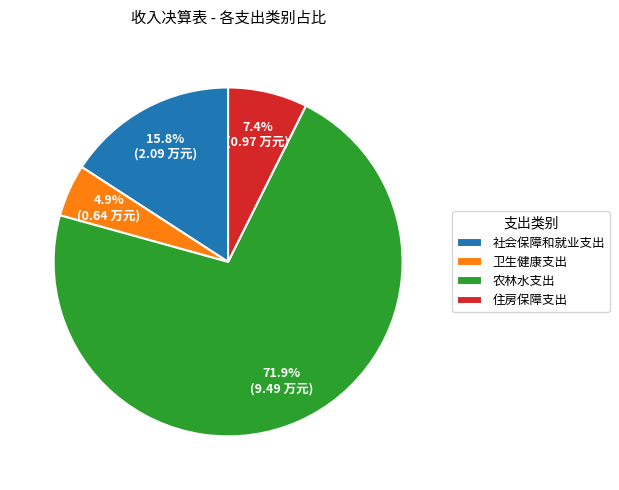

Which has a higher value, 住房保障支出 or 卫生健康支出?

住房保障支出